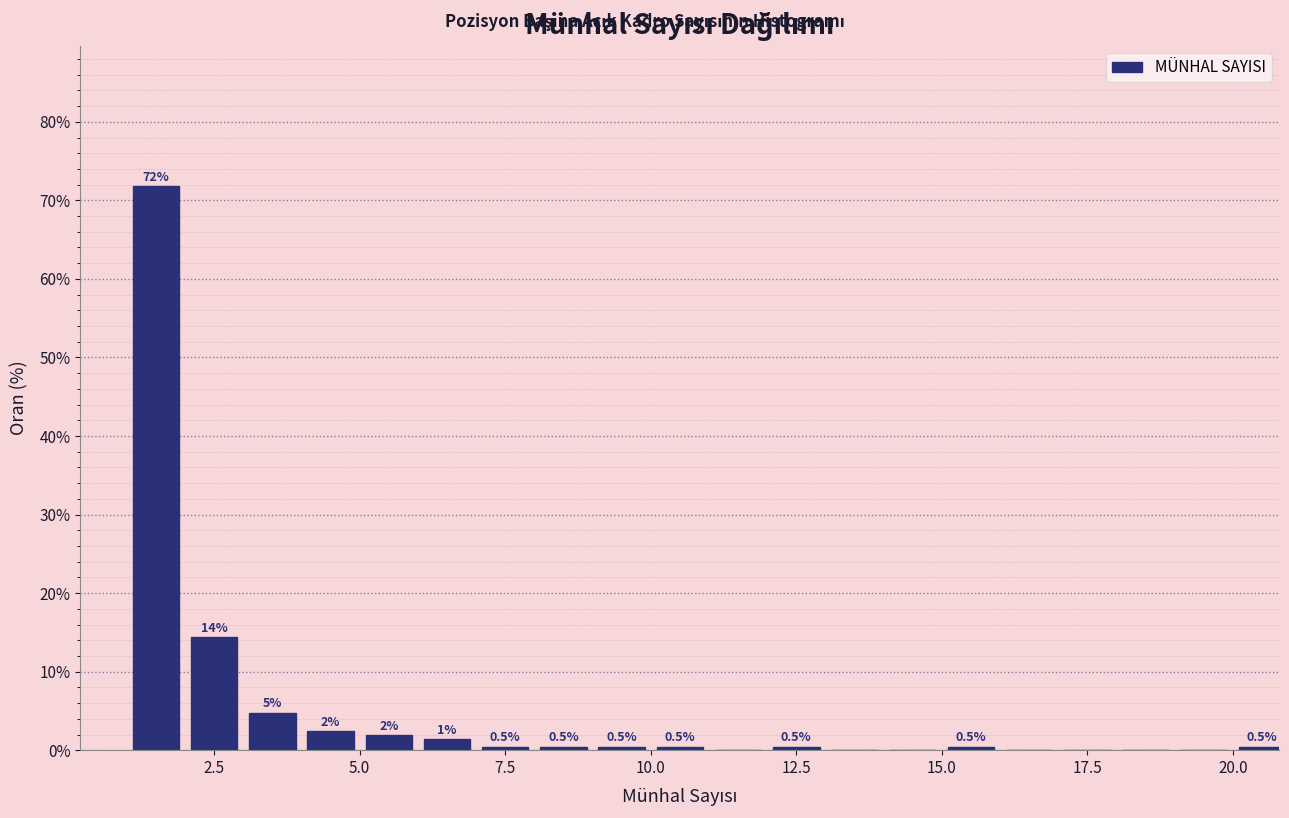

Around what value on the x-axis is the tallest bar? Give the approximate position of its centre, as read against the axis.

1.5